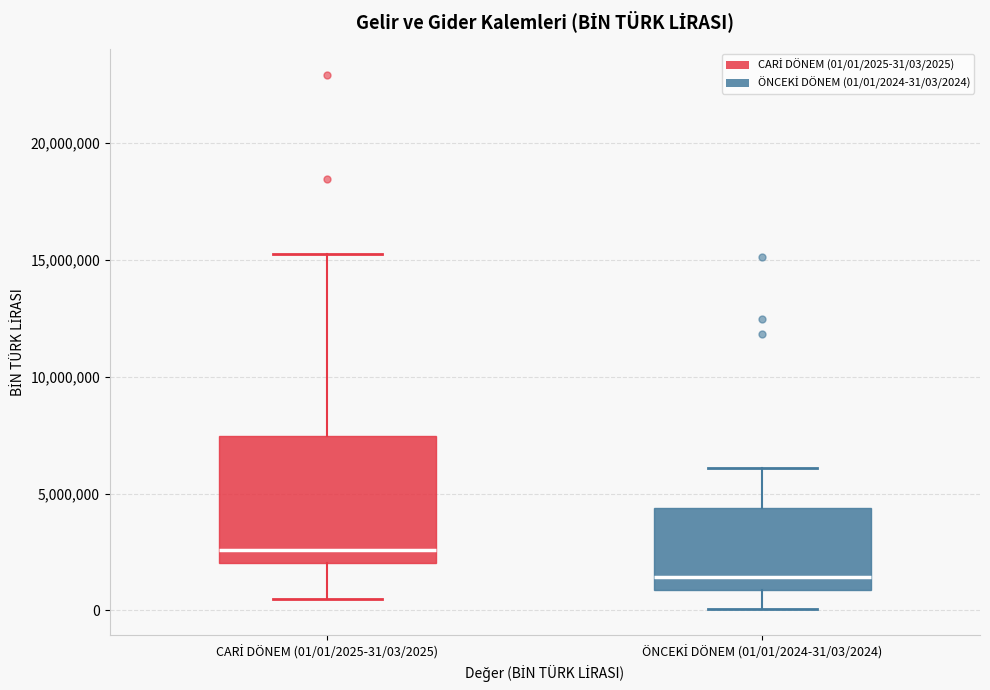

Which box's median line is the highest?

CARİ DÖNEM (01/01/2025-31/03/2025)